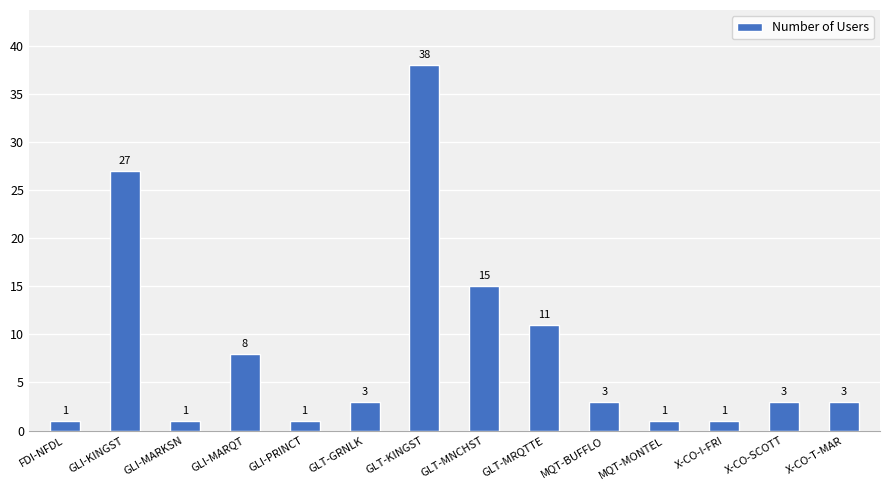

Is it true that the value at GLT-KINGST is 38?

True